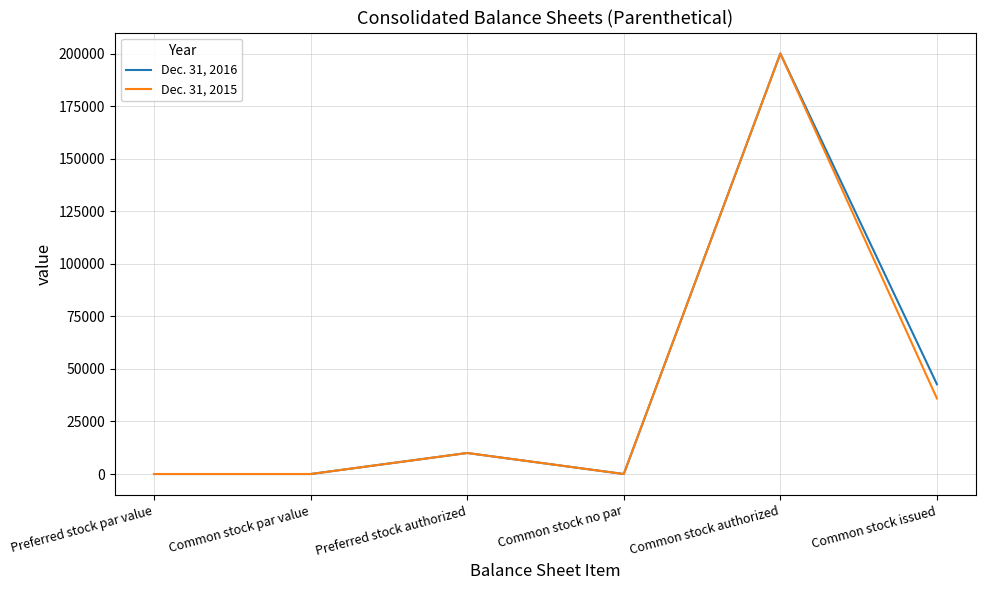

Reading right to left, list all the values displayed in this chart.

Dec. 31, 2016: 42701	200000	0	10000	0	0
Dec. 31, 2015: 35942	200000	0	10000	0	0